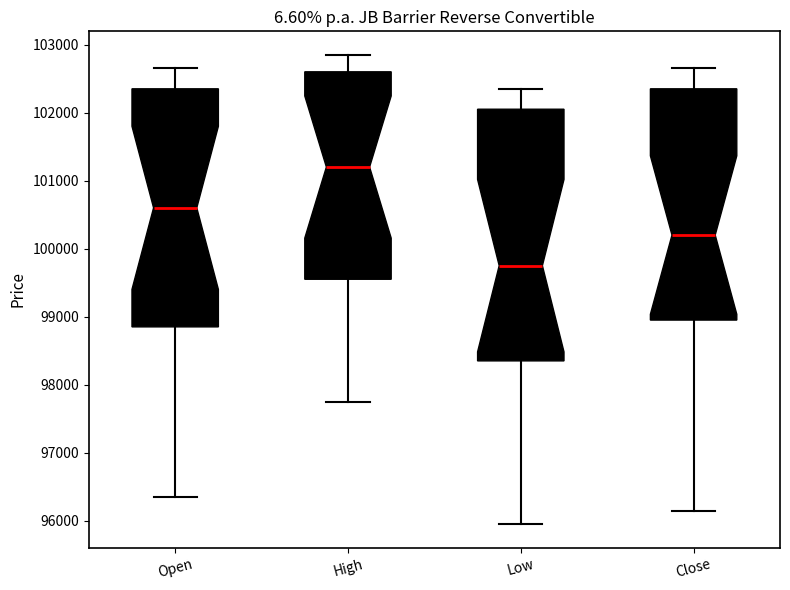

Which box has the lowest median line?

Low